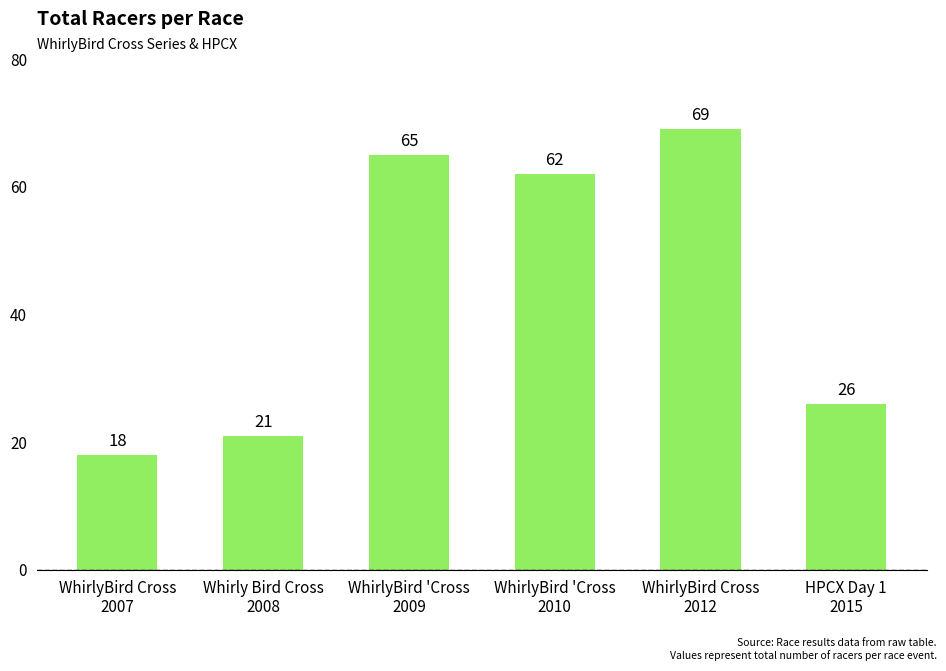

What is the label of the 6th bar from the right?

WhirlyBird Cross
2007